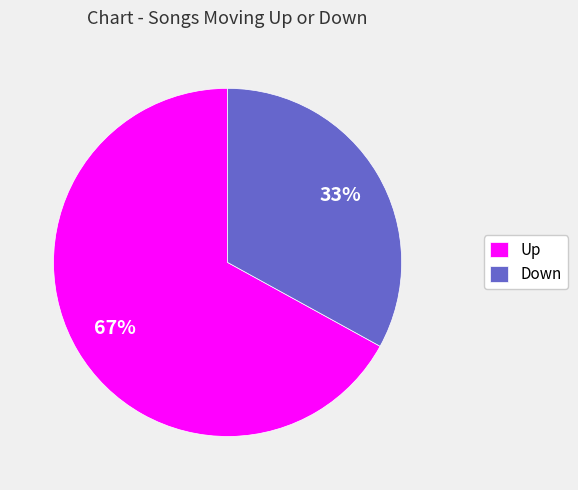

Rank the categories by value from lowest to highest.

Down, Up